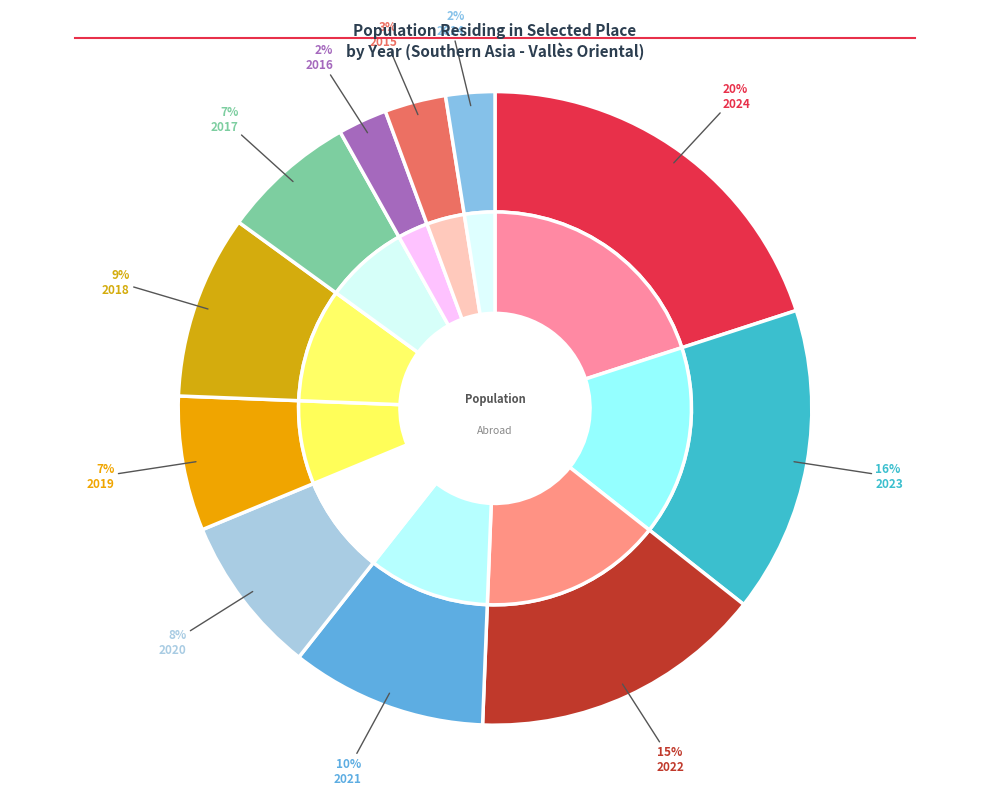

Which slice is the largest?

2024